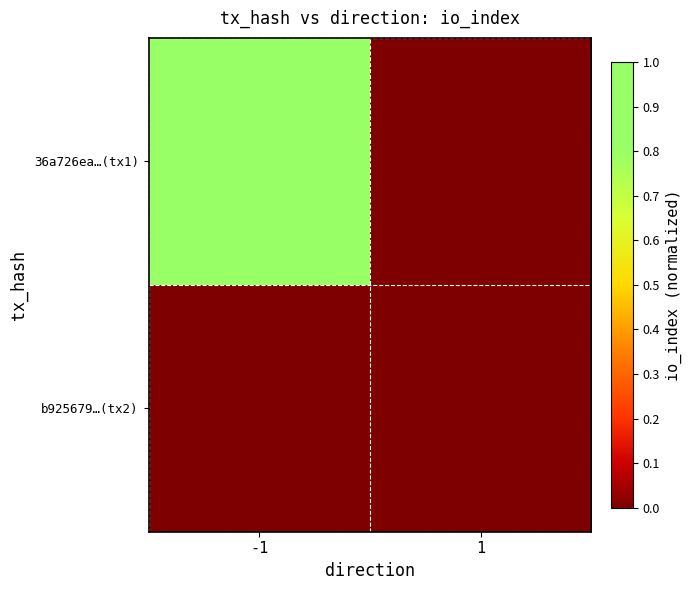

Between -1 and 1, which series saw the biggest shift?

36a726ea…(tx1)